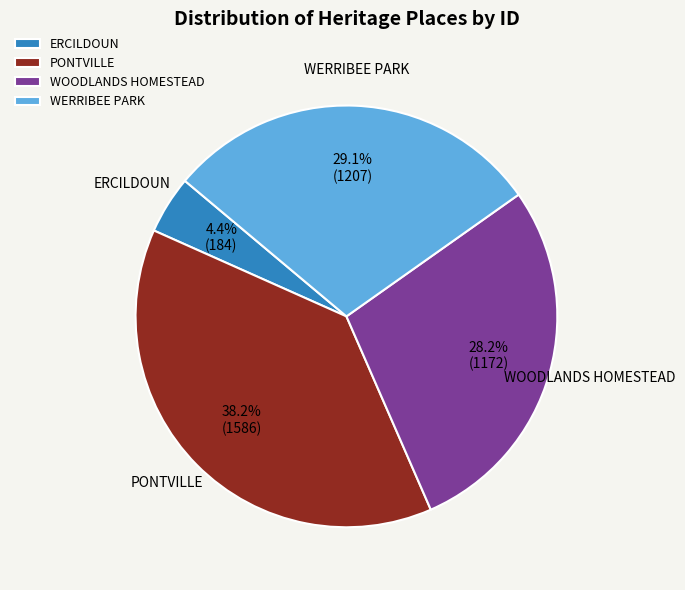

Is it true that WERRIBEE PARK is 29% of the pie?

True